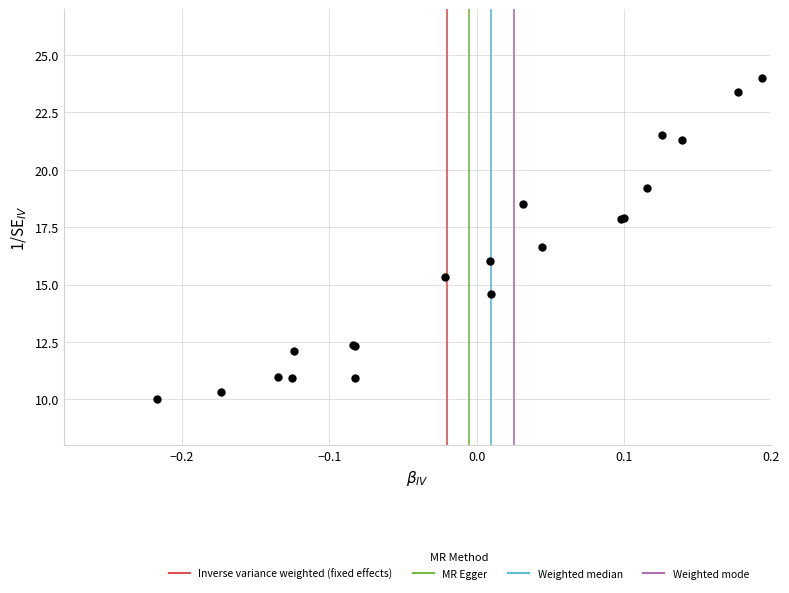

What Y value in the scatter plot is closest to 17?

16.6